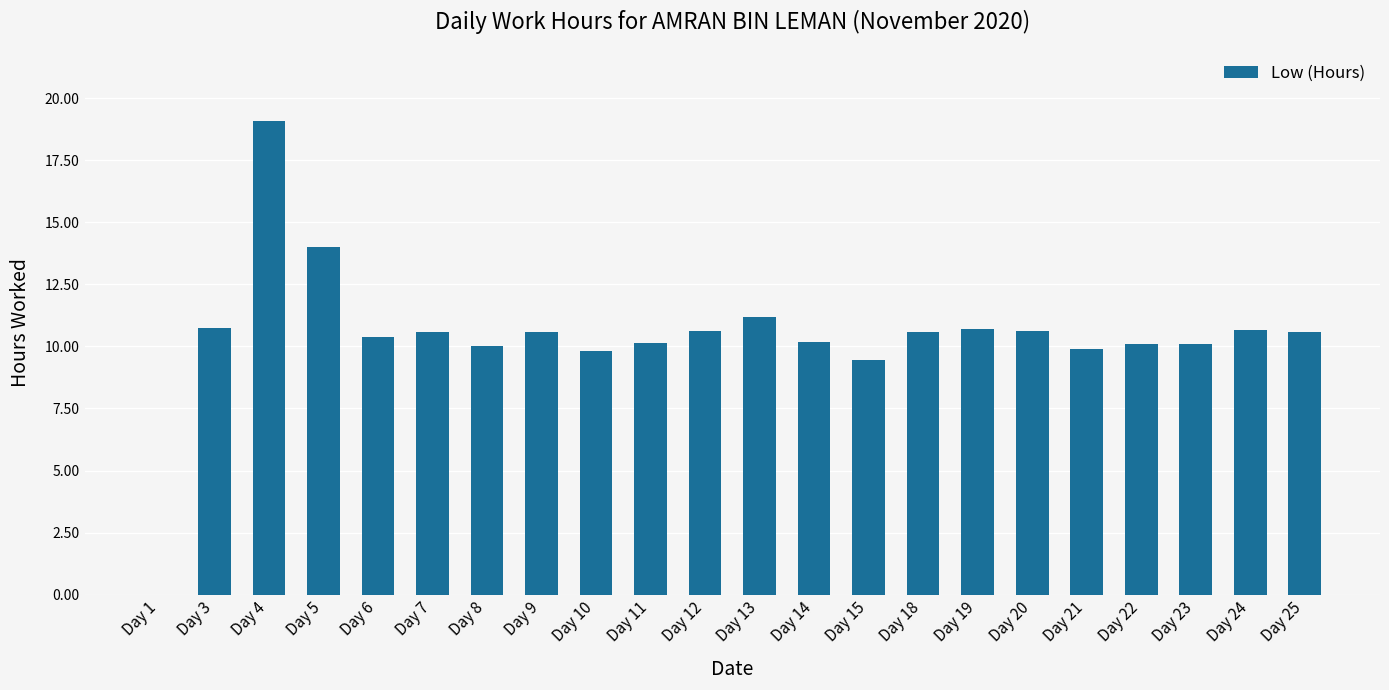

What is the sum of all values?

230.1